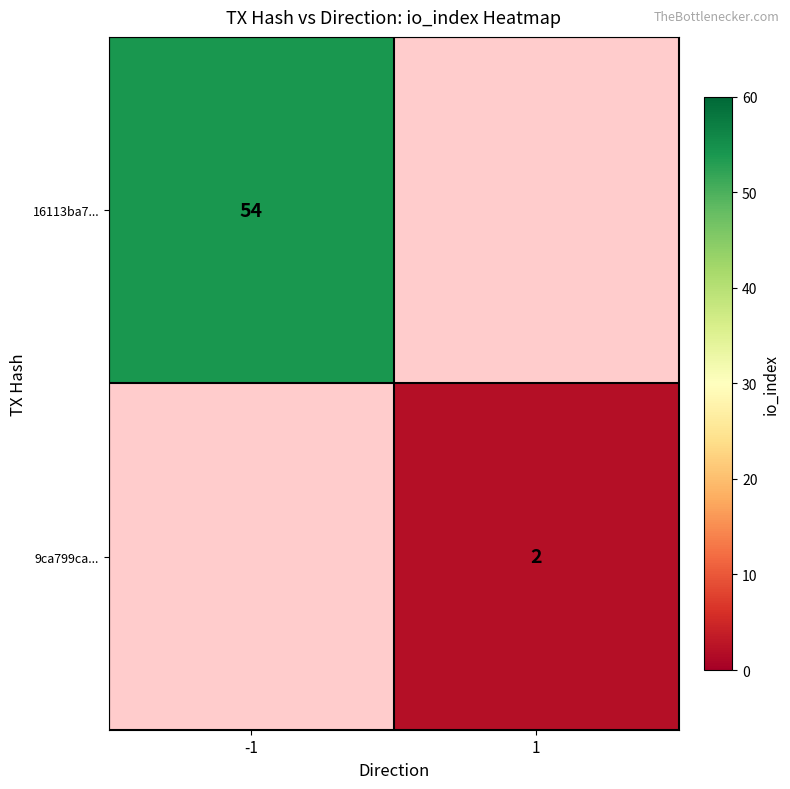

What is the greatest value displayed?

54.0